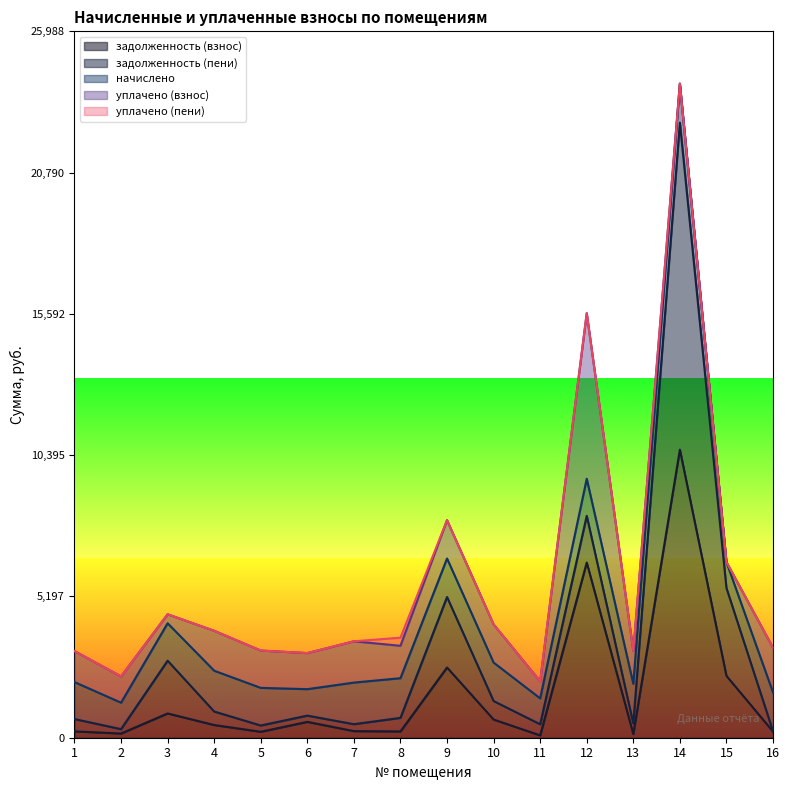

At which category does the chart reach its peak across all series?

14